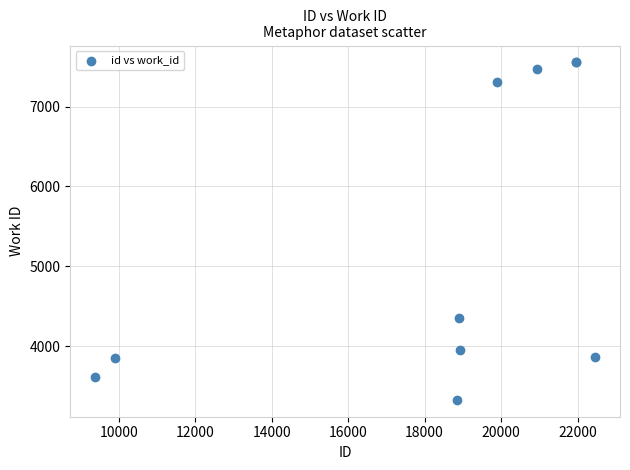

What Y value in the scatter plot is closest to 5439?

4353